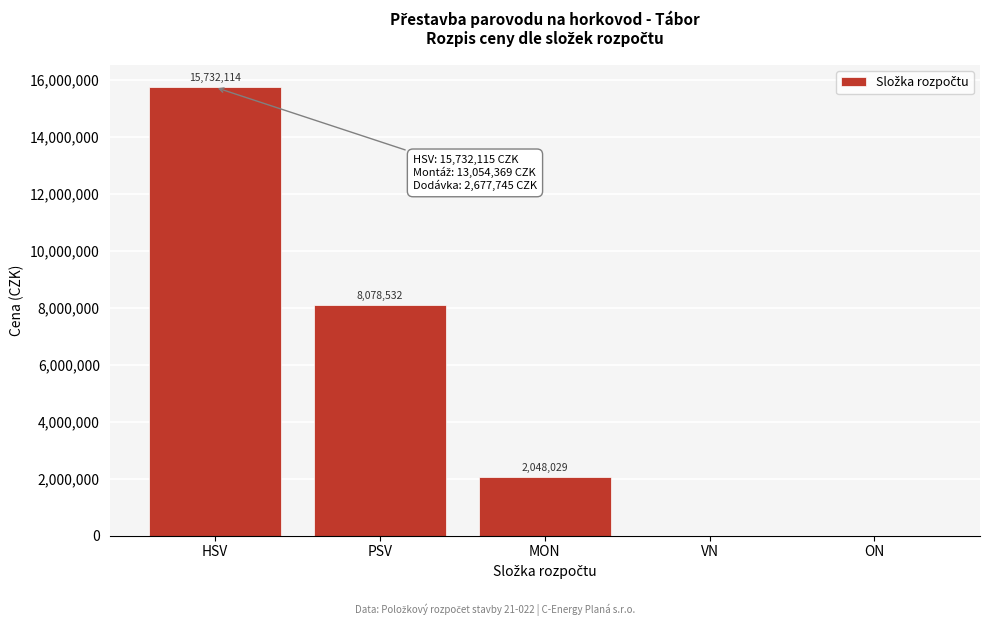

The value at VN is 0.0. True or false?

True